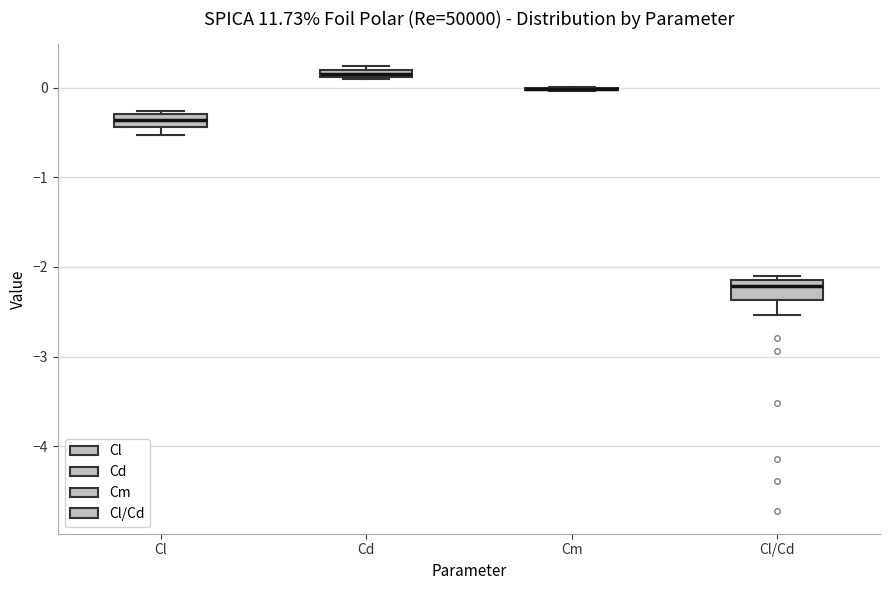

Where is the lower edge of the box for Cl on the y-axis? The values are not printed on the chart, so give them approximately, as read against the axis.

-0.4